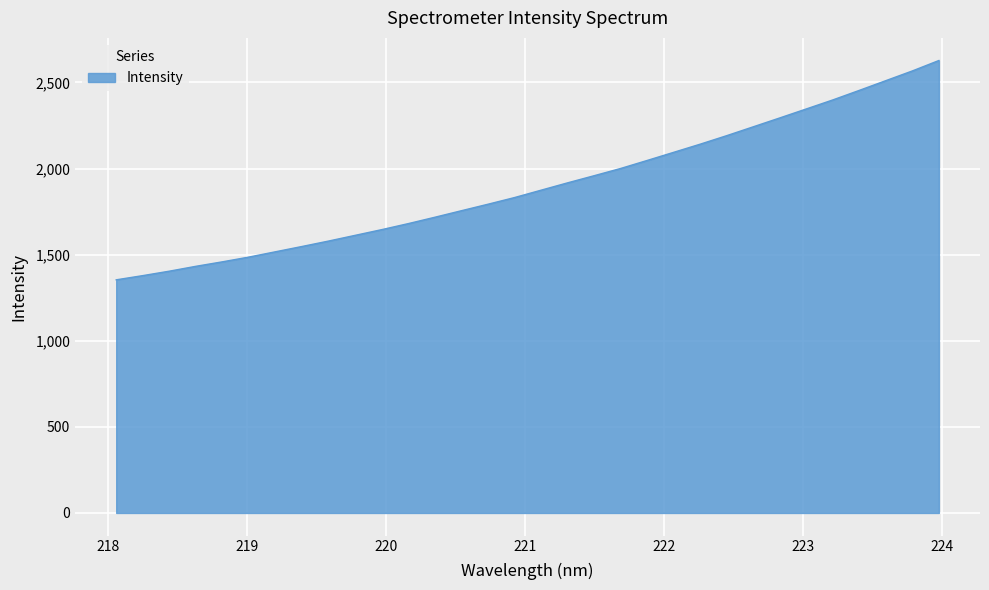

What is the maximum value shown in the chart?

2627.4